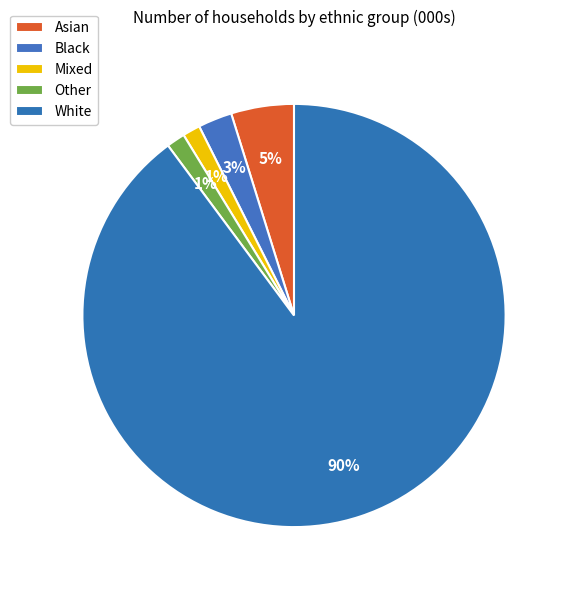

How many segments does this pie chart have?

5